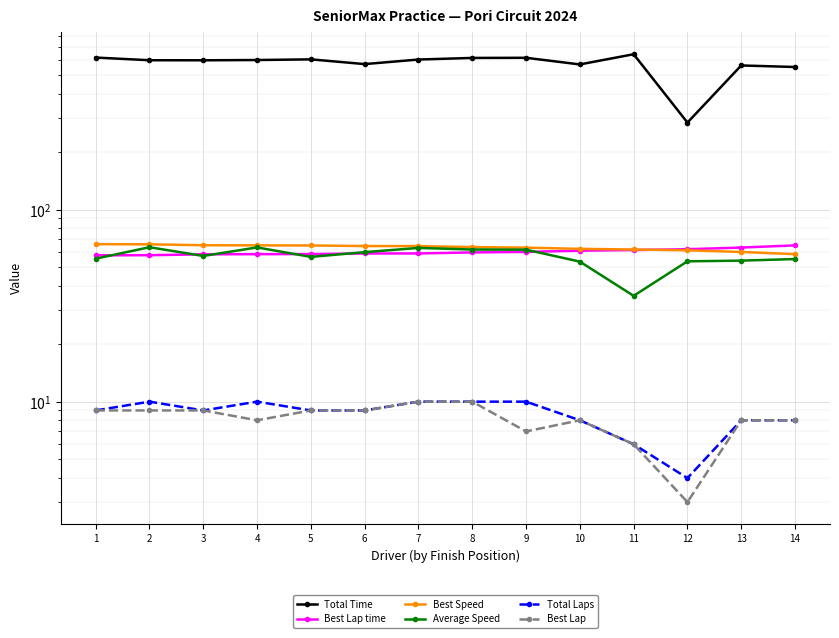

Which label corresponds to the smallest value in the chart?

12